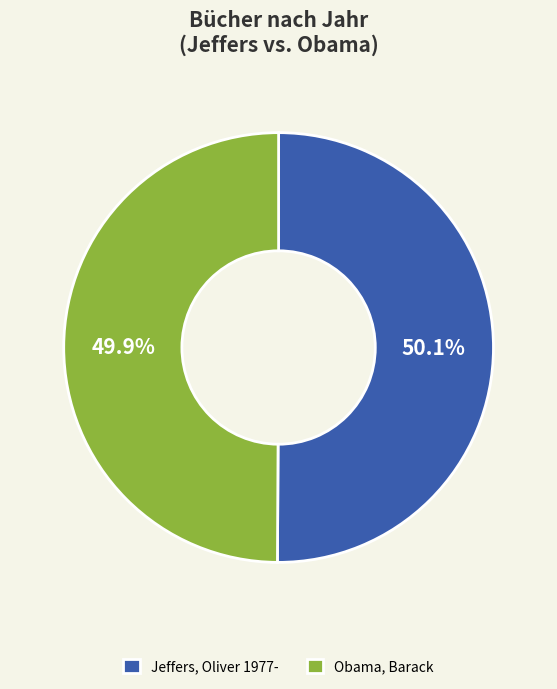

Combined, what portion of the pie is Obama, Barack and Jeffers, Oliver 1977-?

100.0%